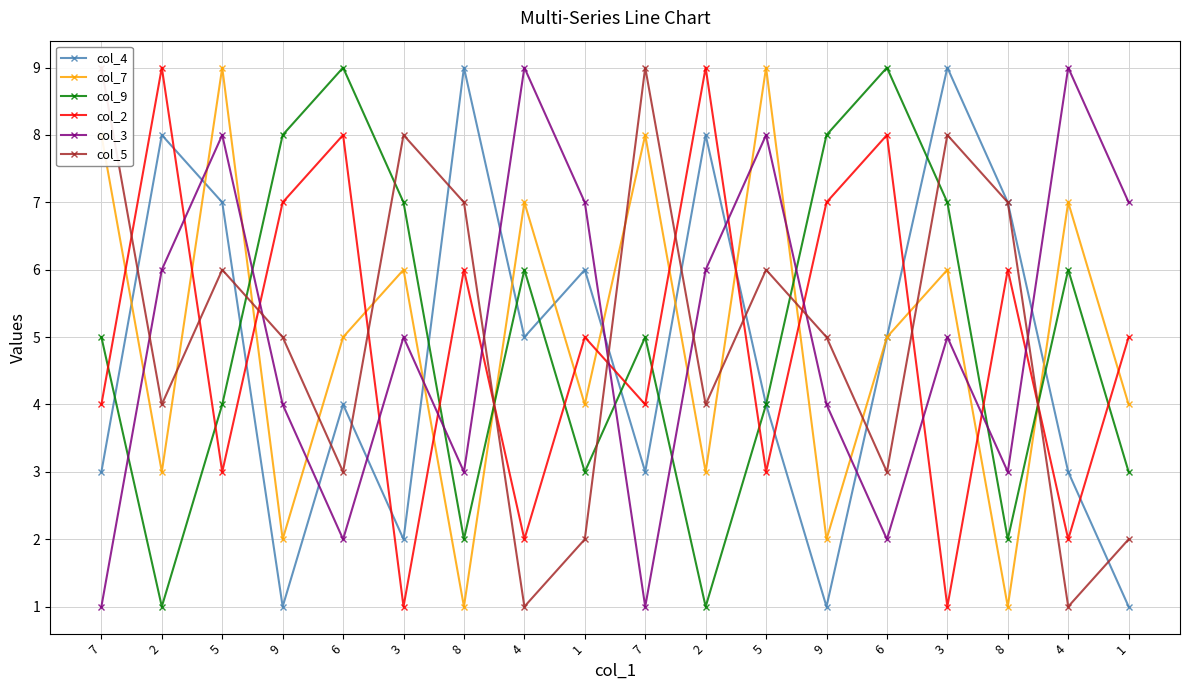

The col_4 series shows 8 at 2. True or false?

True